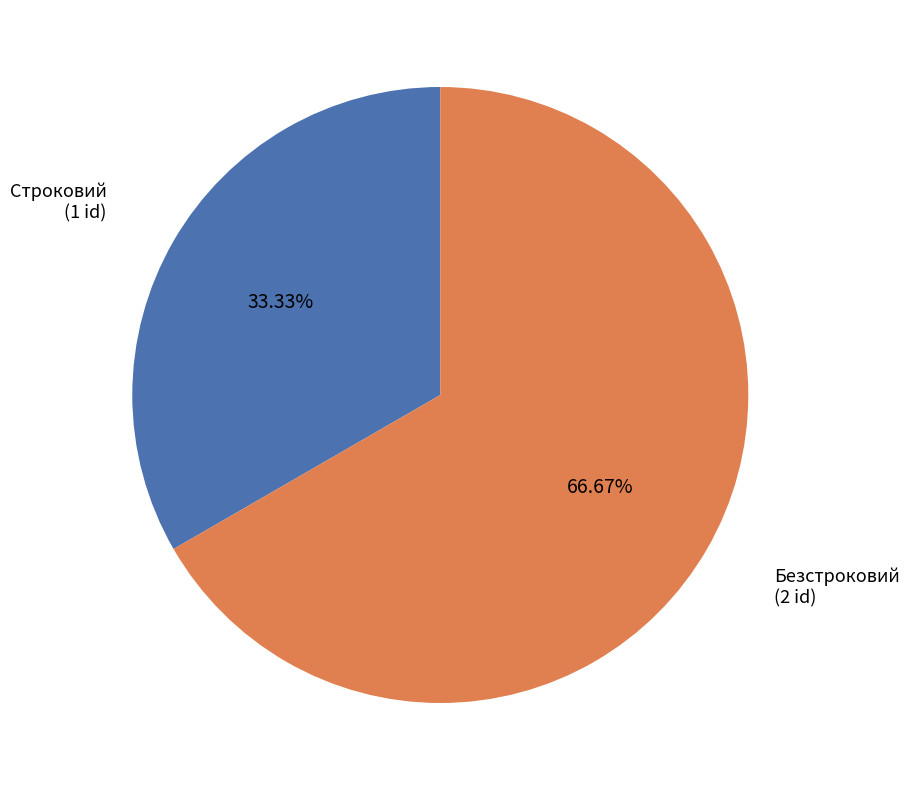

What percentage is the Безстроковий slice, to the nearest percent?

67%